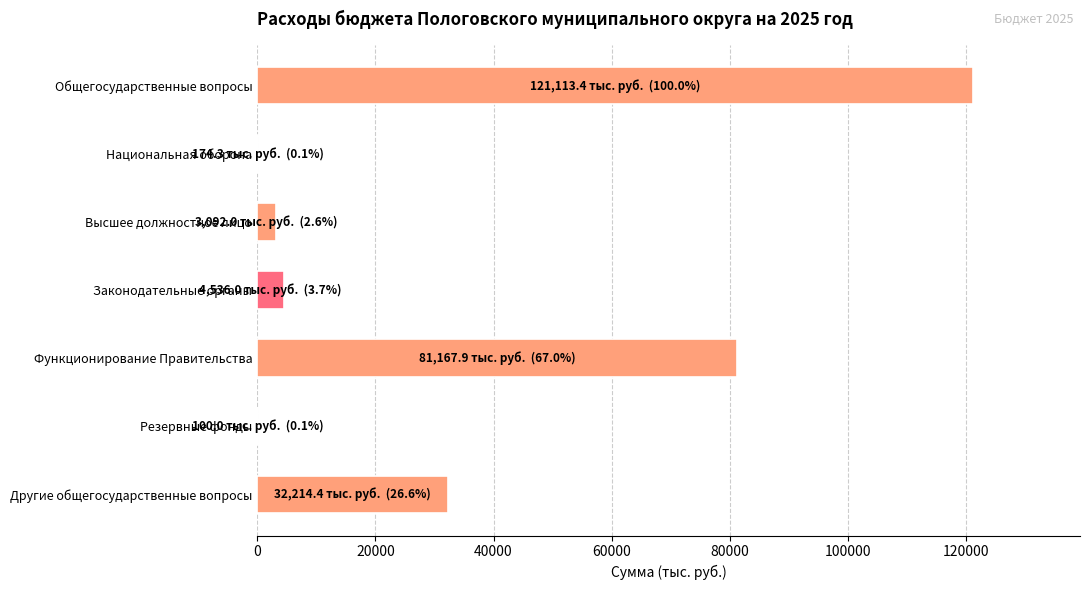

True or false: the data shows 50561.6 at Функционирование Правительства.

False